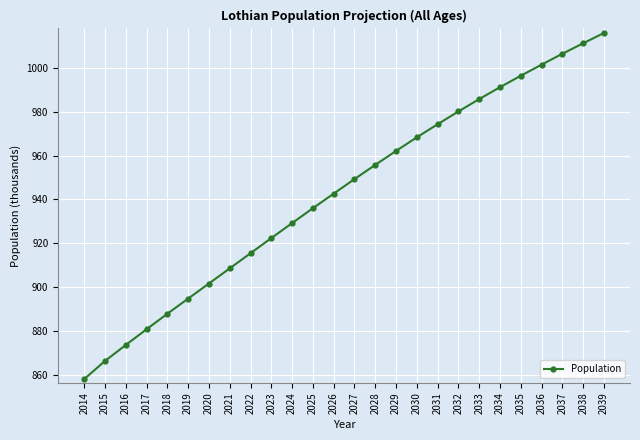

How many data points does each series have?

26